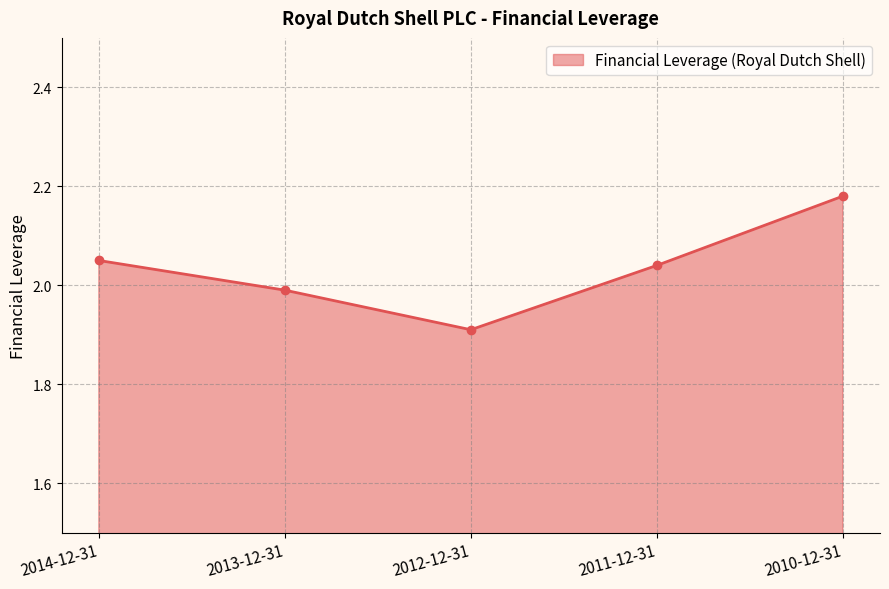

Which category has the lowest value across all series?

2012-12-31